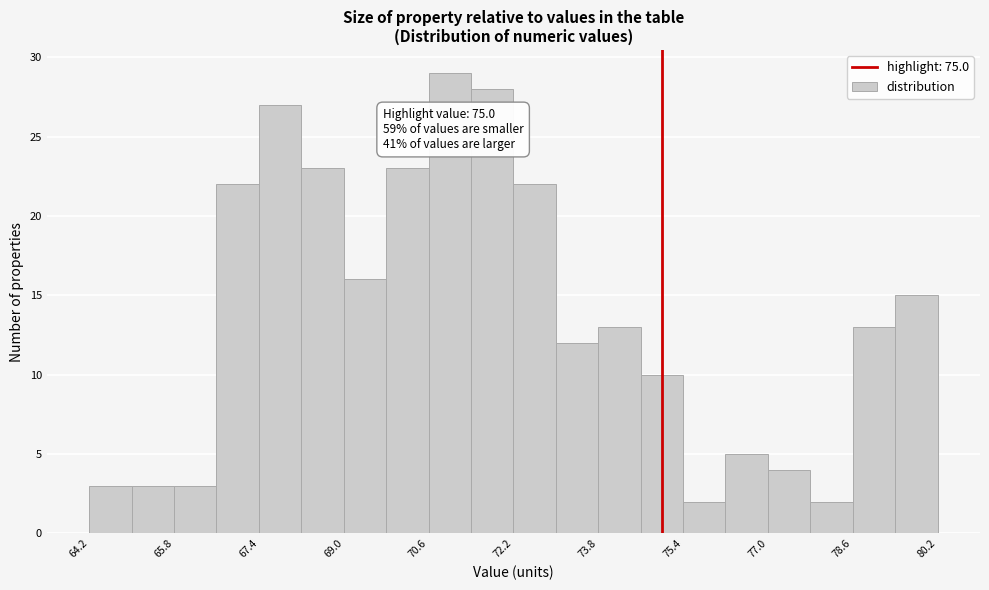

Which range on the x-axis has the tallest bar?

70.6 to 71.4